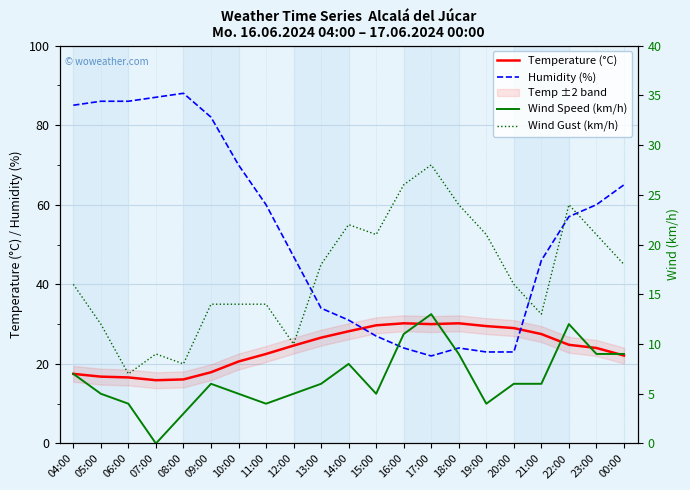

What is the difference between the highest and lowest values at 13:00?

28.0